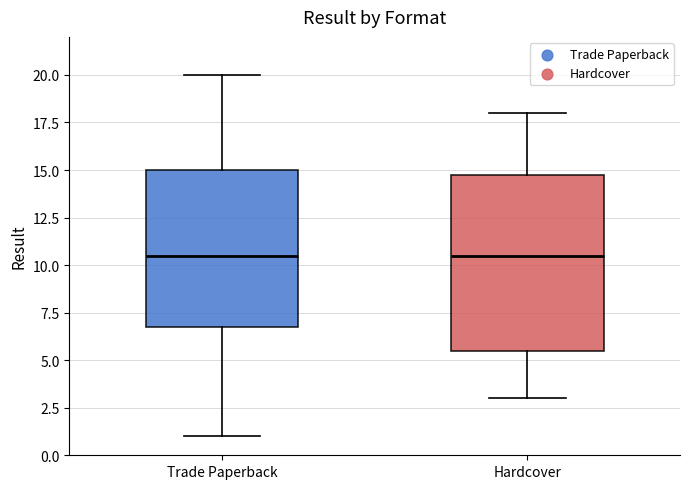

Where does the upper whisker of the box for Hardcover end on the y-axis? The values are not printed on the chart, so give them approximately, as read against the axis.

18.0